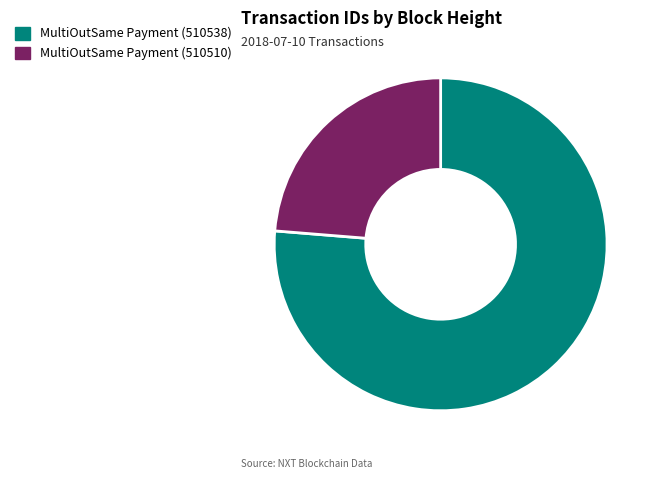

Between MultiOutSame Payment (510538) and MultiOutSame Payment (510510), which is larger?

MultiOutSame Payment (510538)